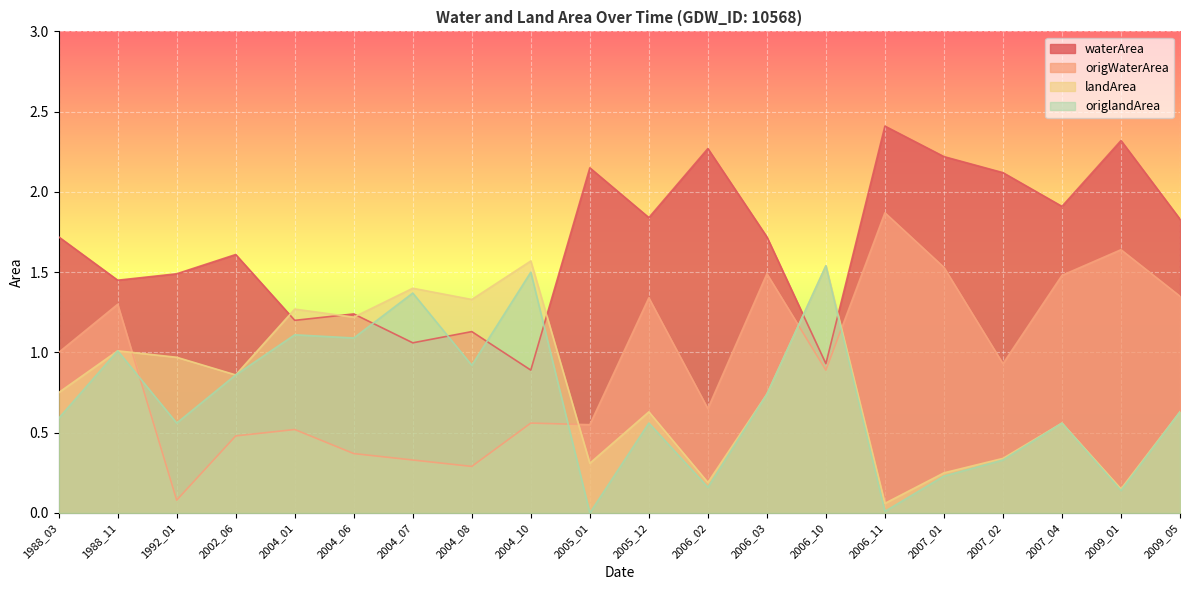

List the series in order of their peak value, lowest first.

origlandArea, landArea, origWaterArea, waterArea